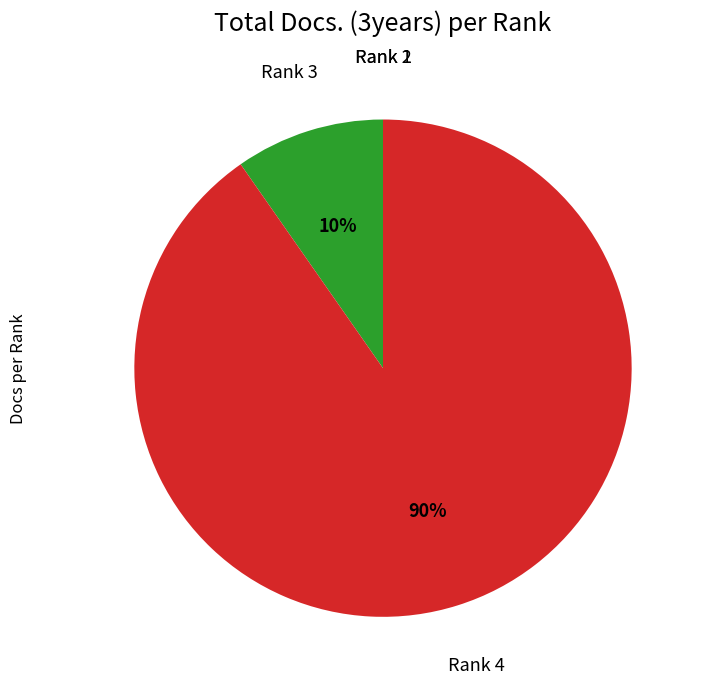

To the nearest percent, what is the average slice percentage?

25%